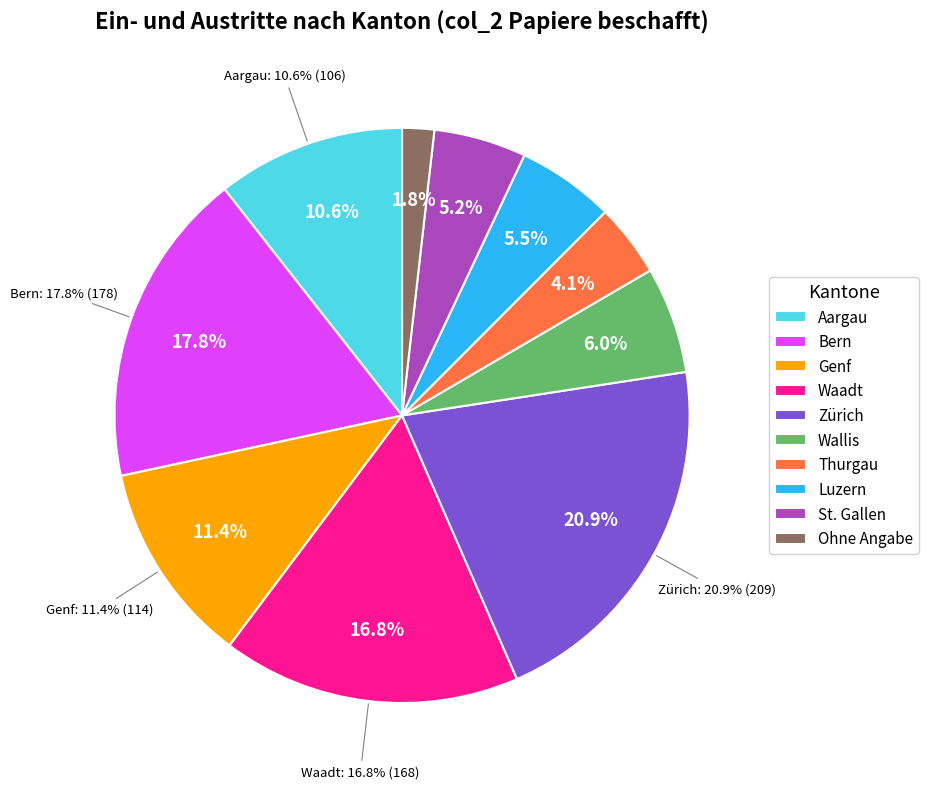

Is the sum of Waadt and Zürich greater than half?

No